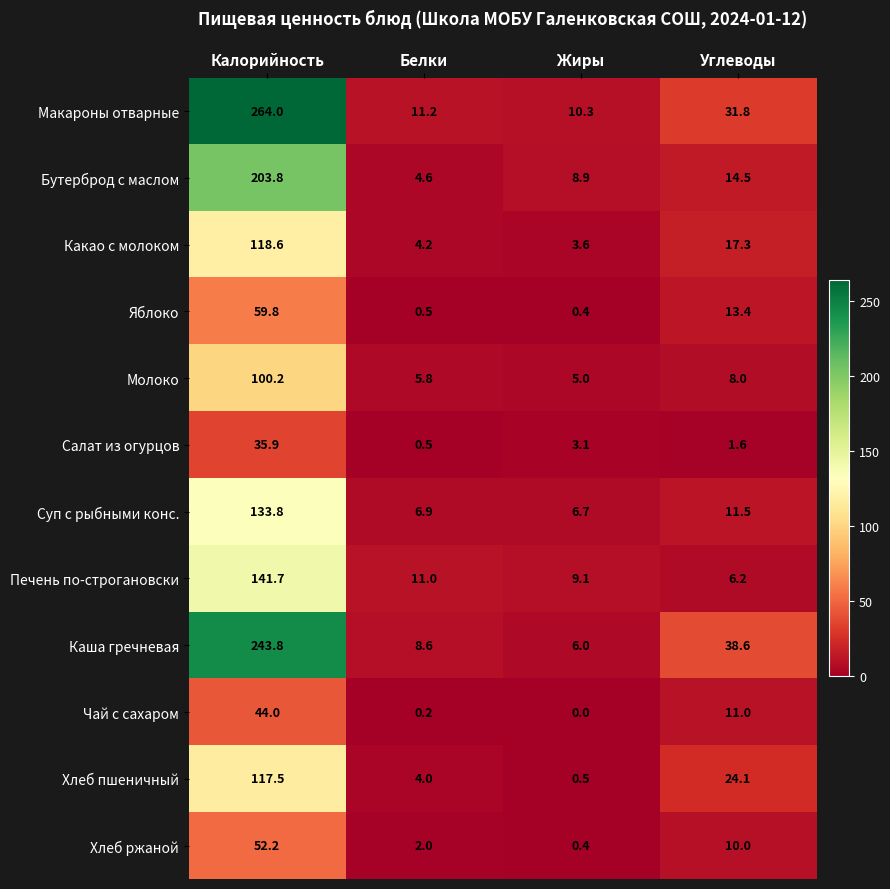

What value does the Макароны отварные series have at Белки?

11.2